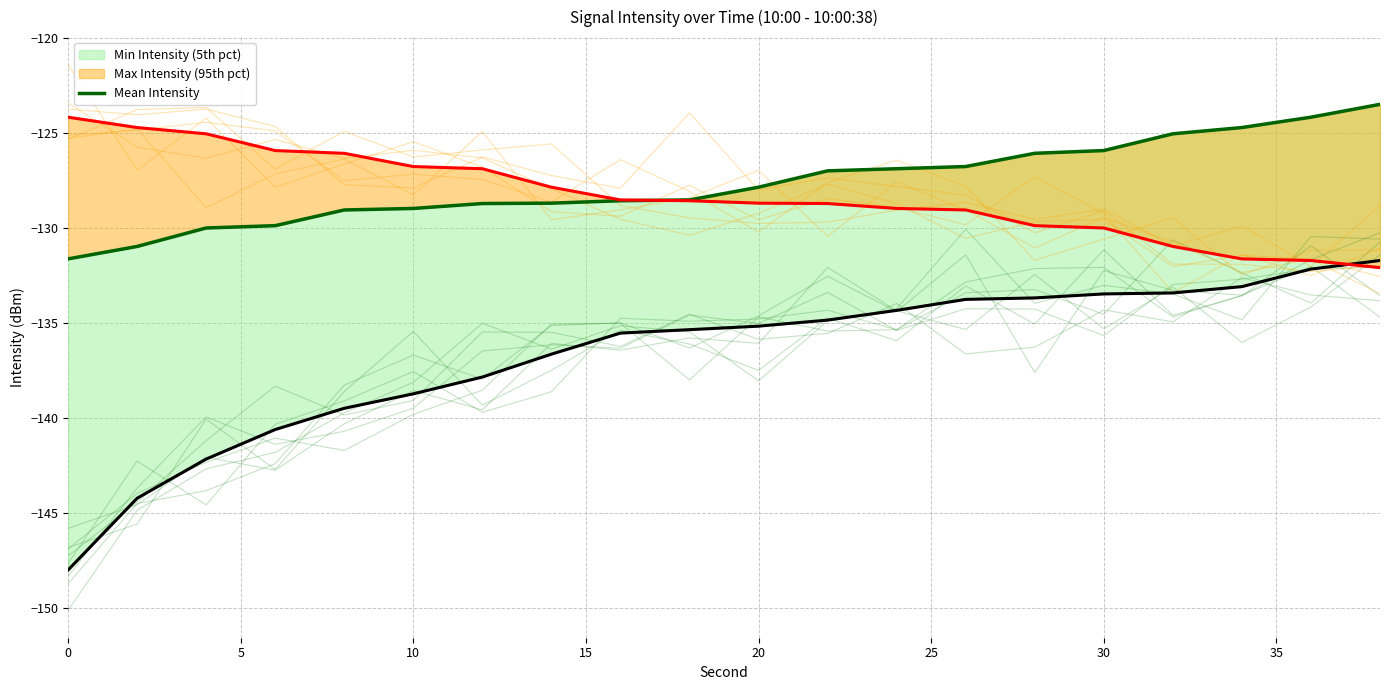

True or false: the data shows -131.6 at 0.

True